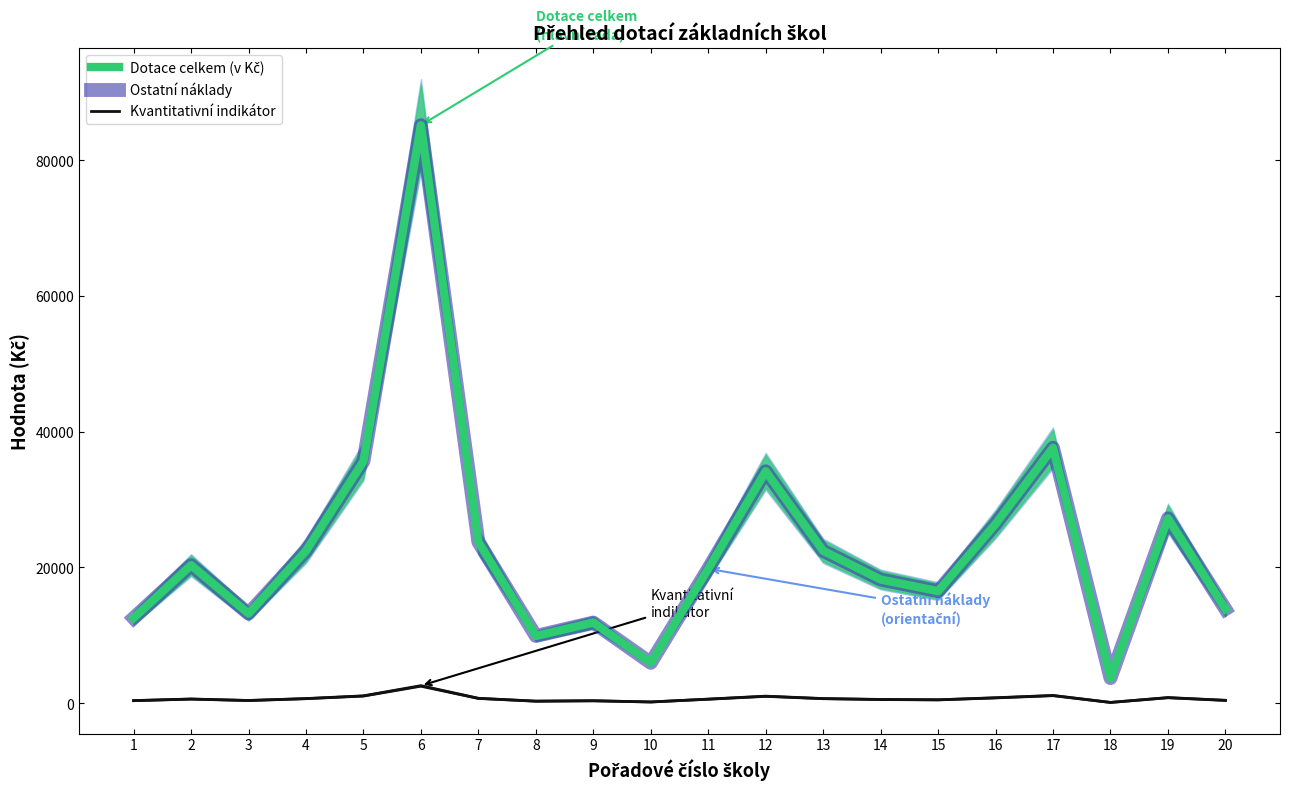

At how many categories does at least one series exceed 4254?

19